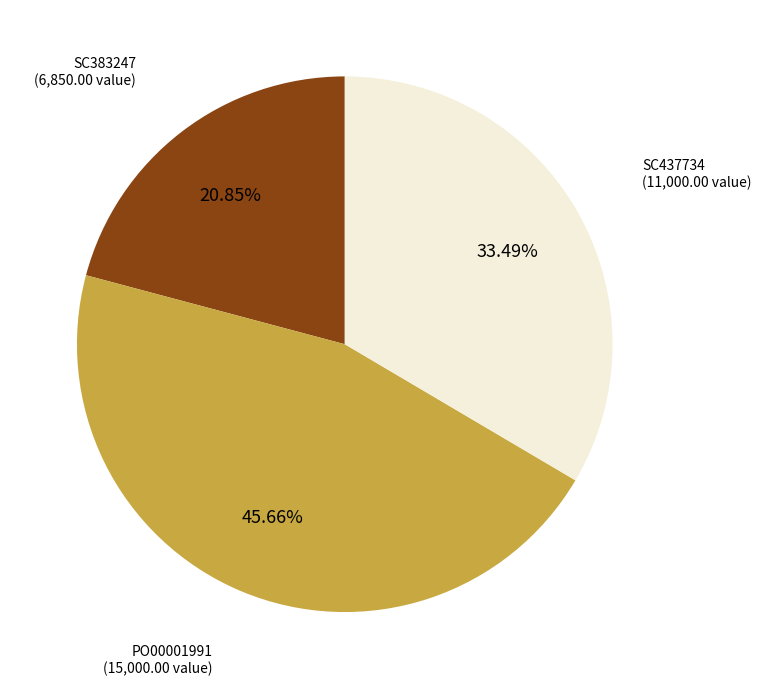

Rank the categories by value from lowest to highest.

SC383247, SC437734, PO00001991